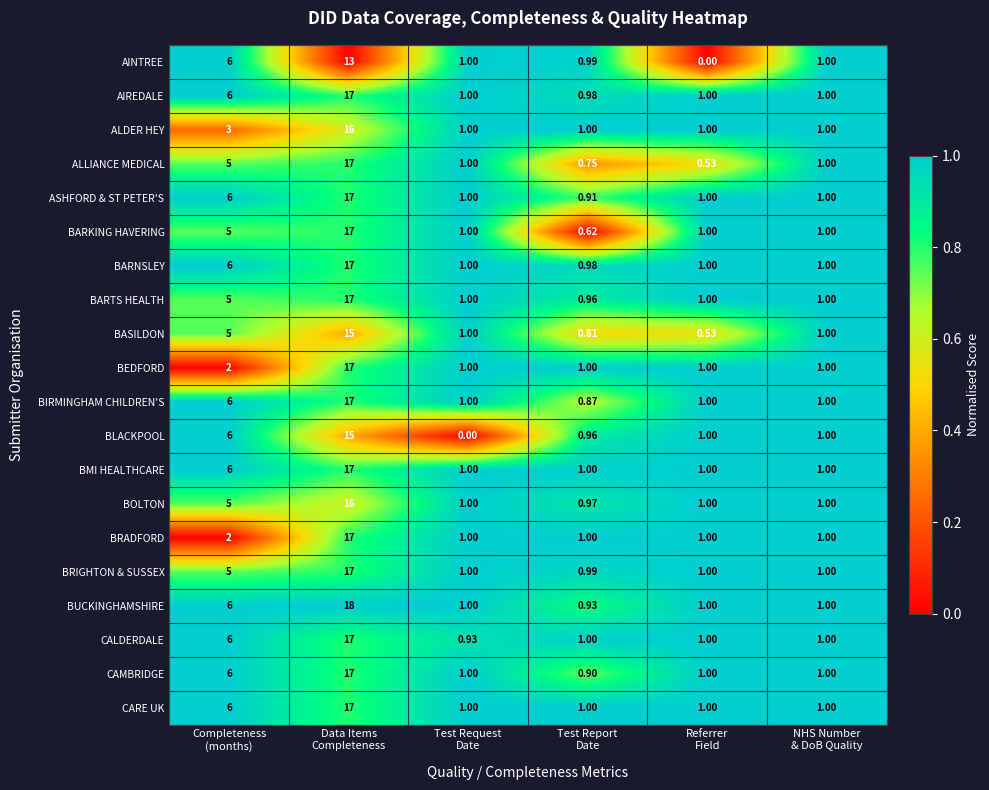

Which series has the largest range (max minus min)?

BUCKINGHAMSHIRE